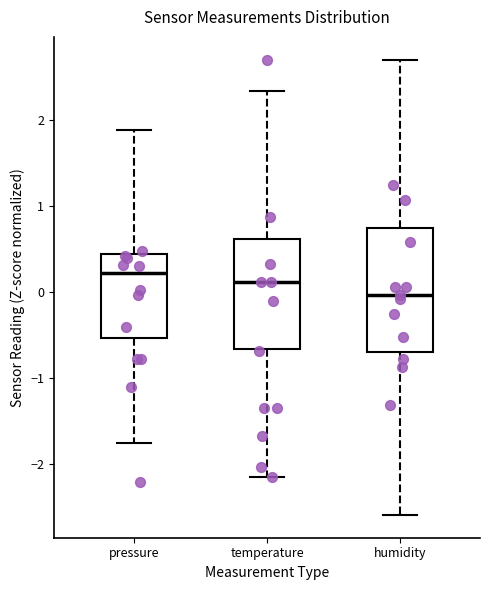

Comparing the boxes themselves (not the whiskers), which one is the tallest?

humidity